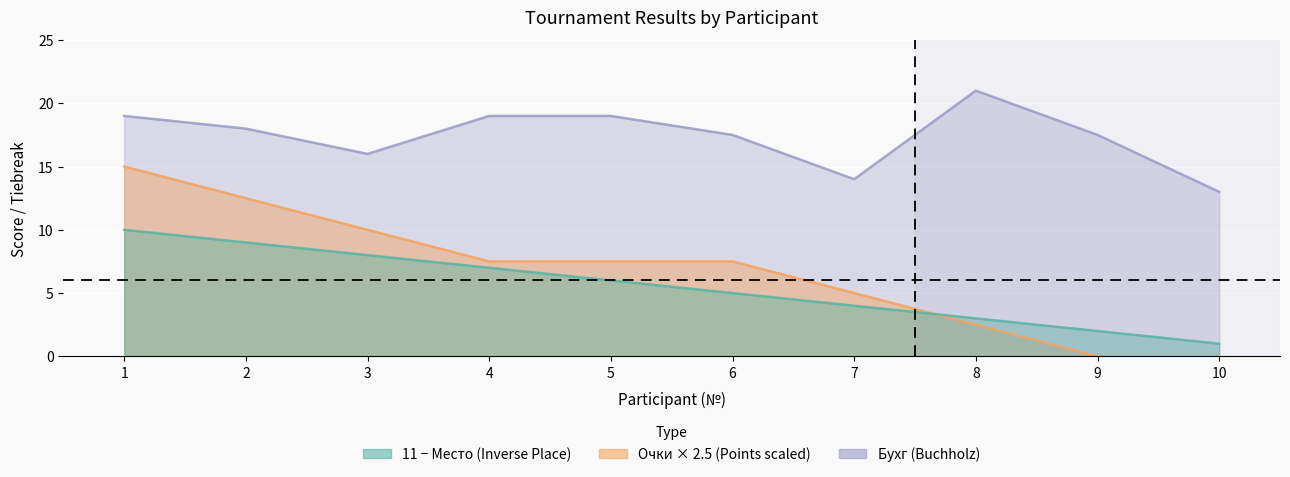

Reading right to left, extract all data points from this chart.

Место (Place): 10=1.0	9=2.0	8=3.0	7=4.0	6=5.0	5=6.0	4=7.0	3=8.0	2=9.0	1=10.0
Очки (Points): 10=0.0	9=0.0	8=2.5	7=5.0	6=7.5	5=7.5	4=7.5	3=10.0	2=12.5	1=15.0
Бухг (Buchholz): 10=13.0	9=17.5	8=21.0	7=14.0	6=17.5	5=19.0	4=19.0	3=16.0	2=18.0	1=19.0